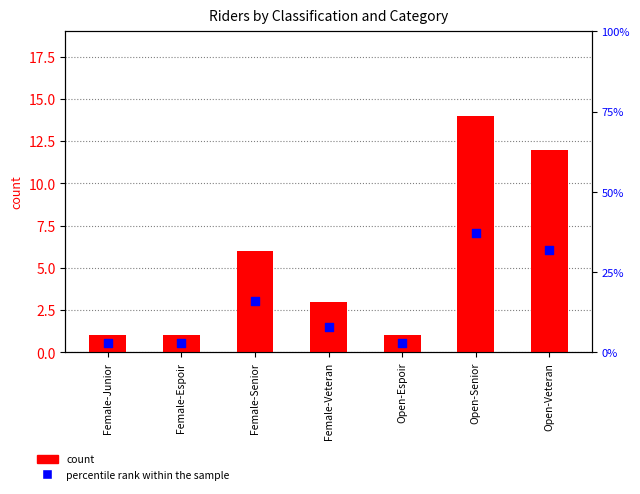

Is the value of percentile rank within the sample at Female-Veteran greater than the value of count at Female-Junior?

Yes